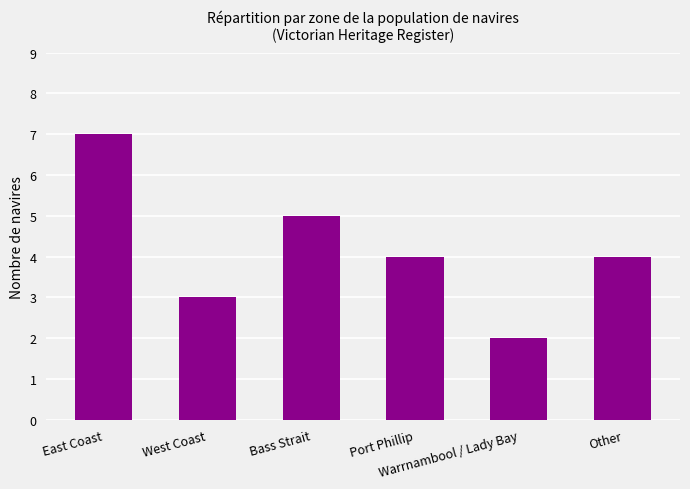

Reading left to right, list all the values displayed in this chart.

7	3	5	4	2	4